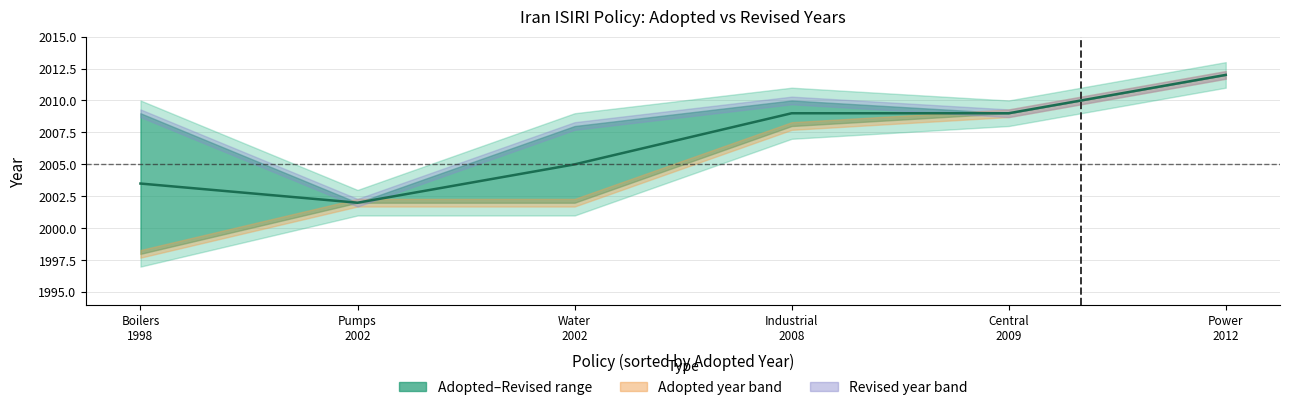

What is the value of the 5th point from the left?

2009.0